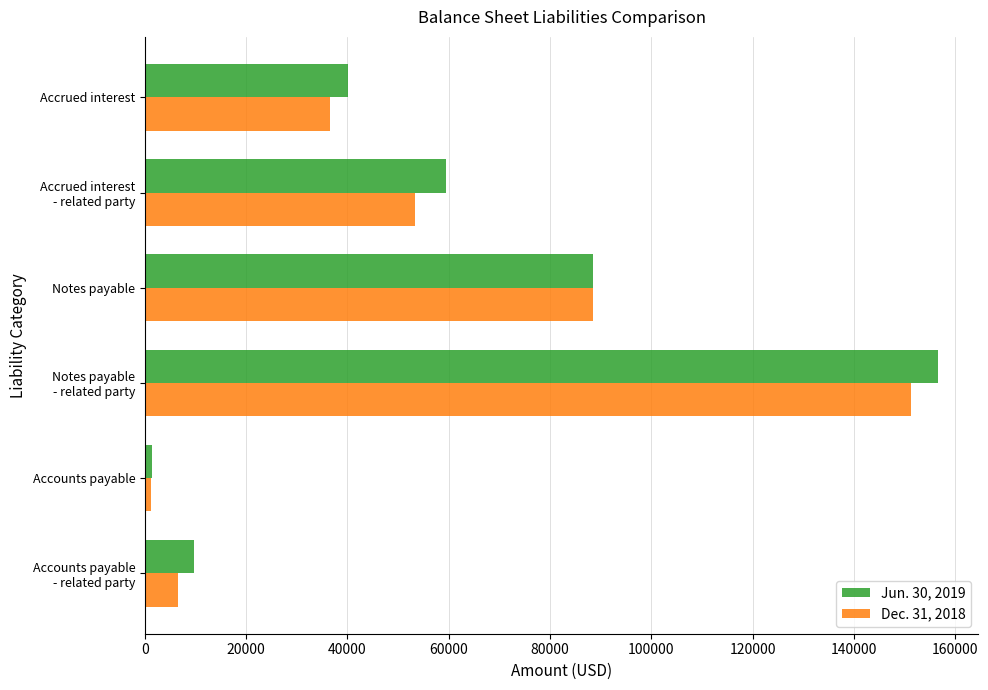

Which series has the largest range (max minus min)?

Jun. 30, 2019